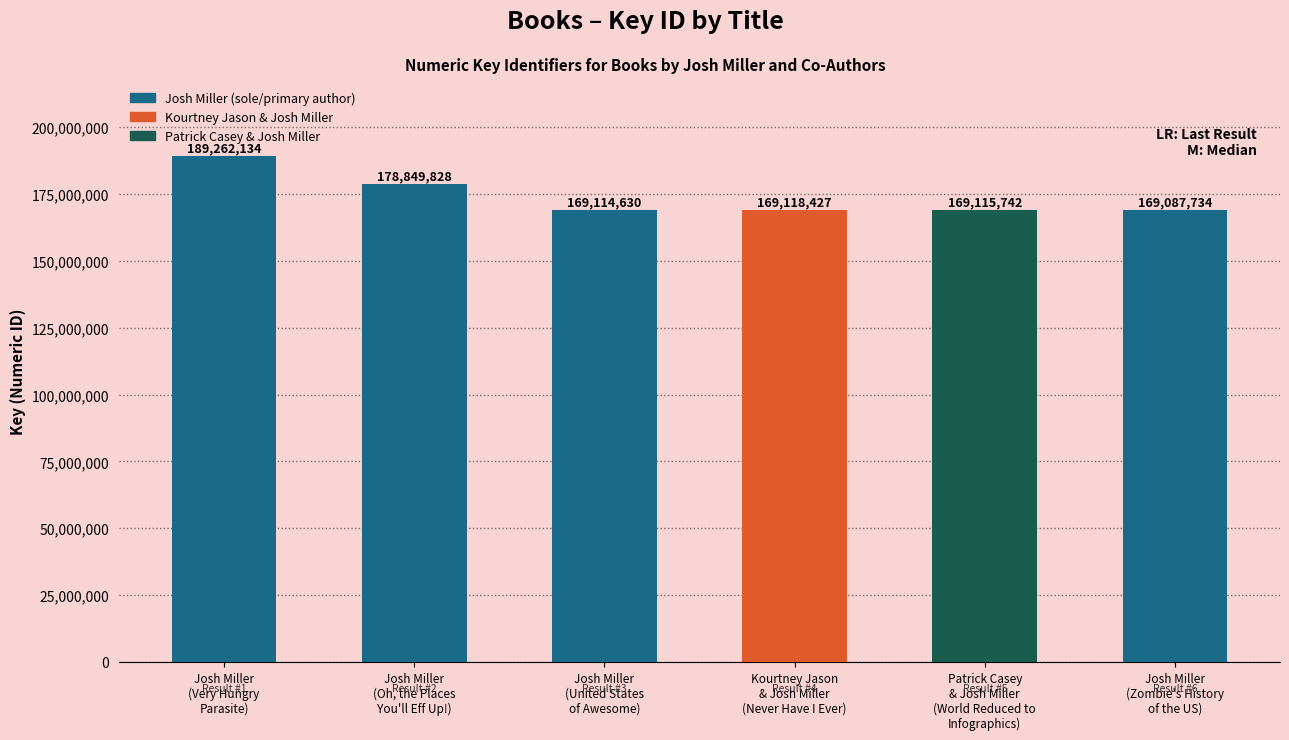

What is the label of the 6th bar from the right?

Josh Miller
(Very Hungry
Parasite)